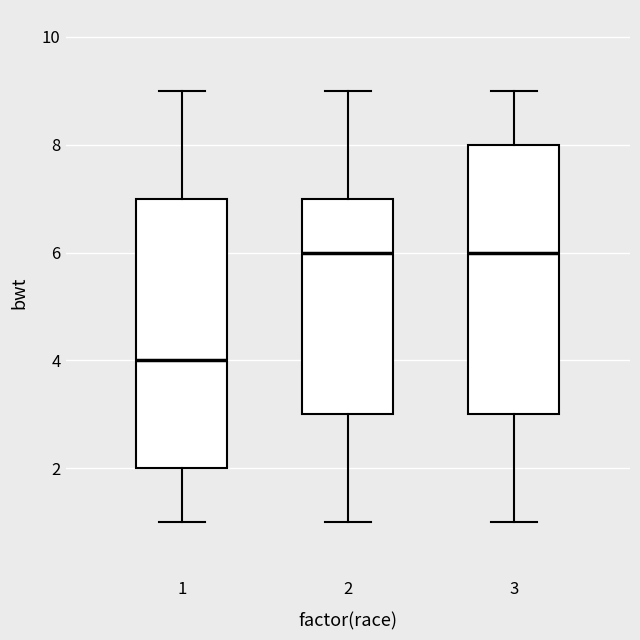

Where does the lower whisker of the box at x = 3 end on the y-axis? The values are not printed on the chart, so give them approximately, as read against the axis.

1